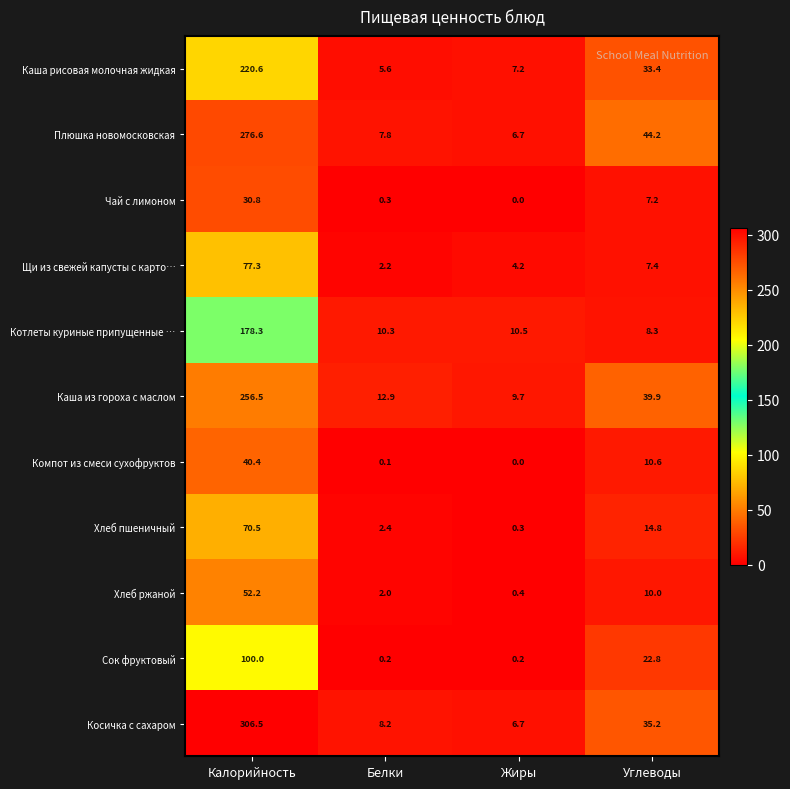

What is the difference between the maximum and minimum values in the Чай с лимоном series?

30.8